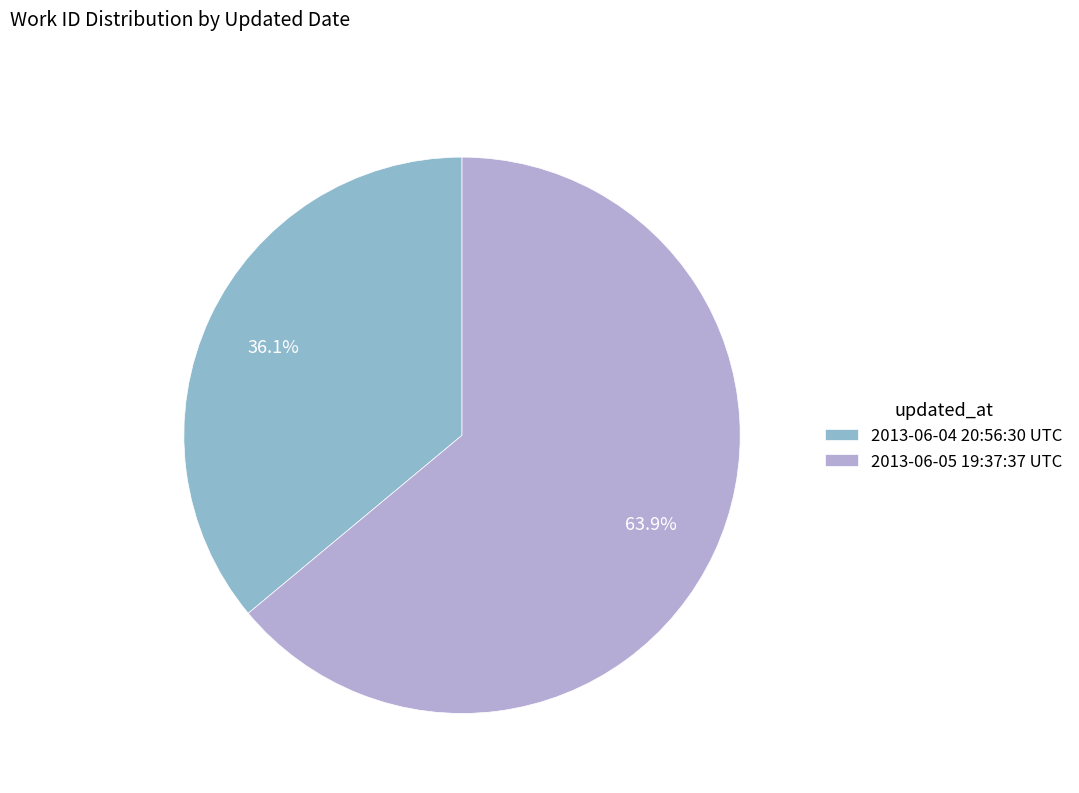

Which category has the smallest portion of the pie?

2013-06-04 20:56:30 UTC